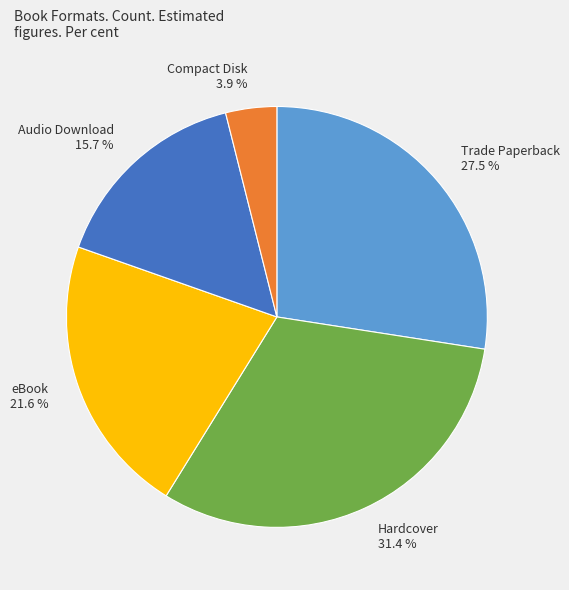

Rank the categories by value from highest to lowest.

Hardcover 31.4 %, Trade Paperback 27.5 %, eBook 21.6 %, Audio Download 15.7 %, Compact Disk 3.9 %